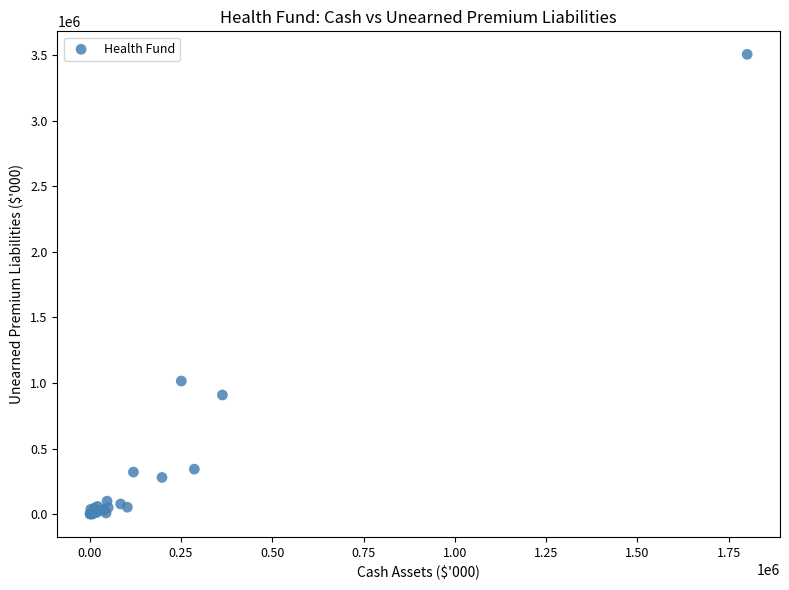

What Y value in the scatter plot is closest to 1753477?

1014969.4